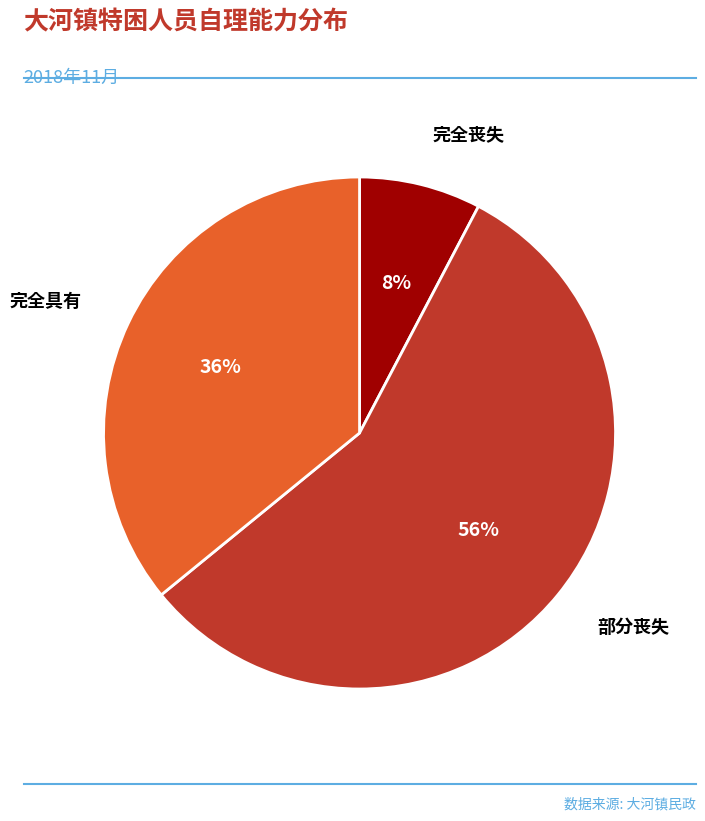

Do 完全具有 and 部分丧失 together represent more than half of the pie?

Yes